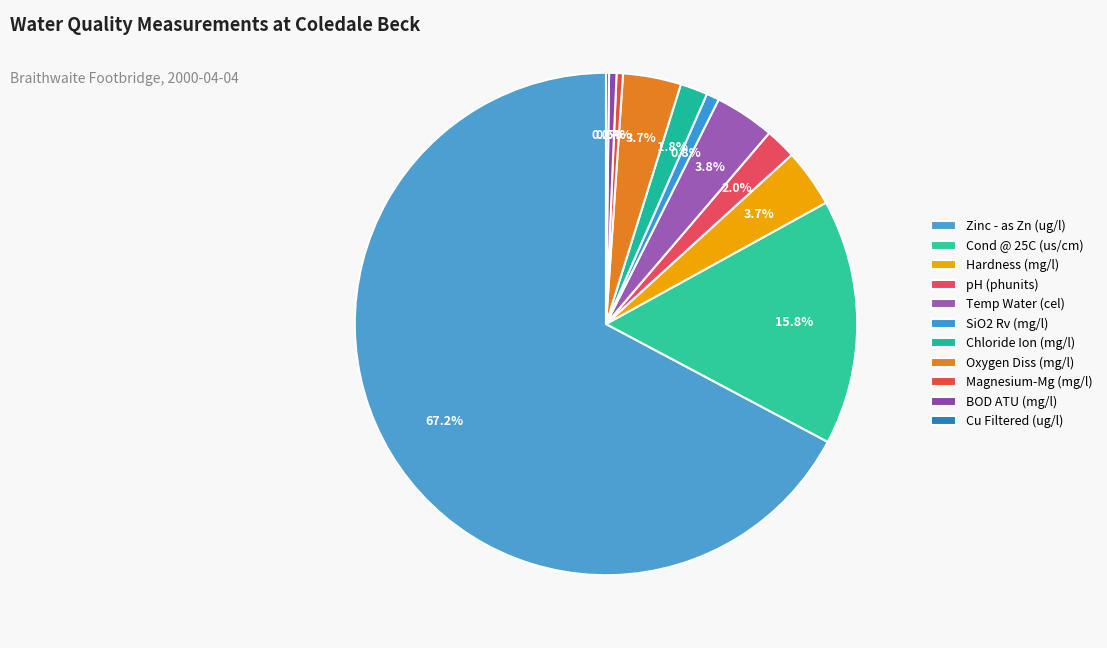

Combined, do Cu Filtered (ug/l) and Magnesium-Mg (mg/l) account for over 50%?

No